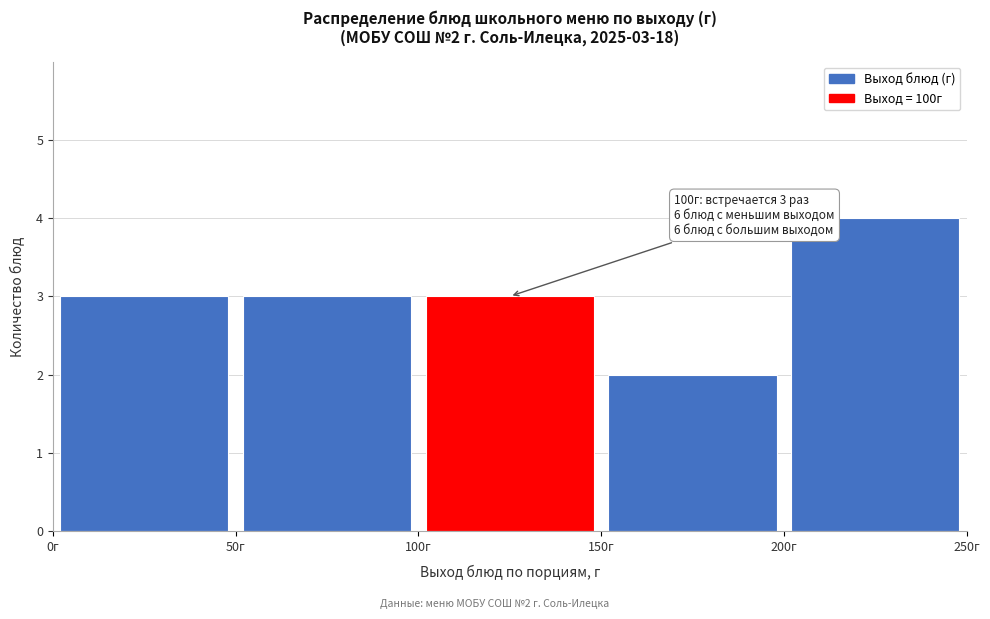

Over which range of the x-axis is the bar tallest?

200 to 250